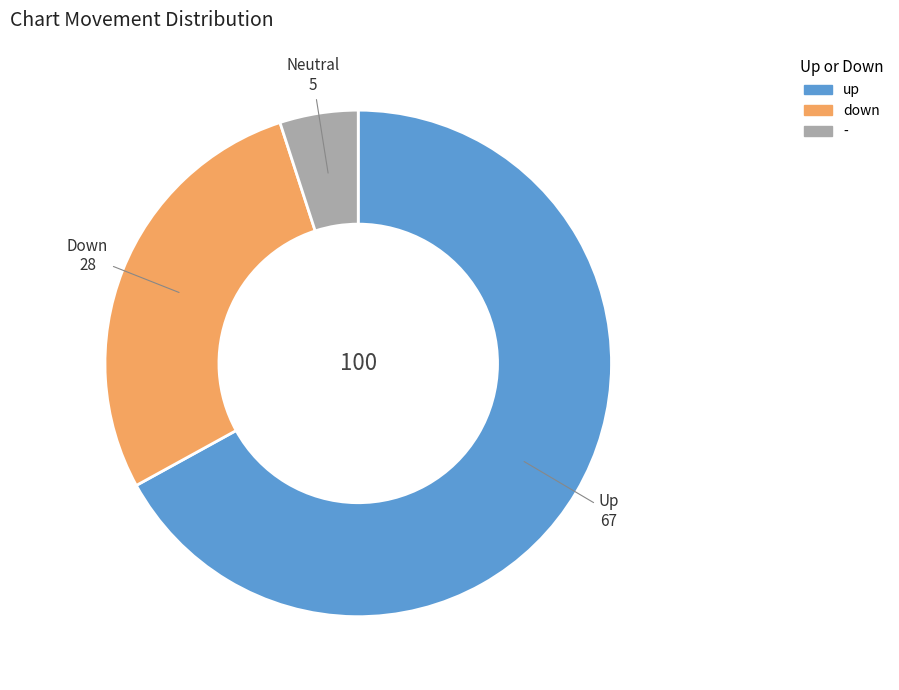

Between - and up, which is larger?

up